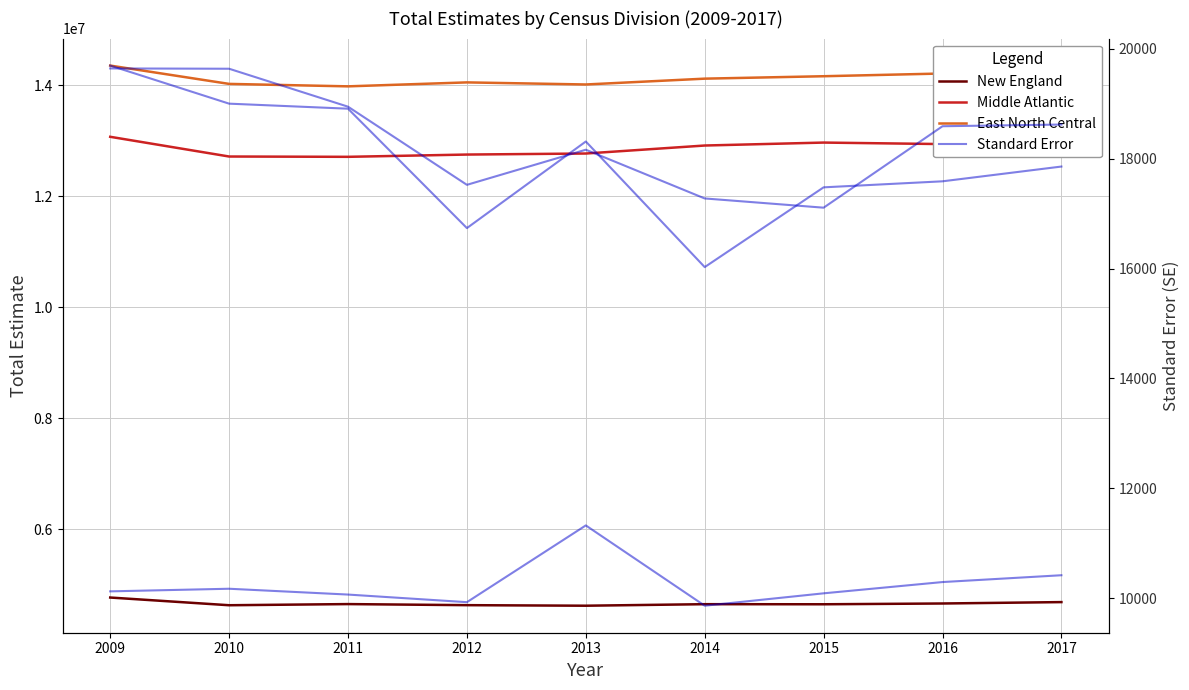

Reading left to right, what are all the values shown in this chart?

New England: 4772463.0	4633726.0	4654338.0	4635040.0	4625090.0	4652701.0	4651092.0	4665112.0	4690232.0
Middle Atlantic: 13068438.0	12713342.0	12707861.0	12748720.0	12767376.0	12911359.0	12964461.0	12937232.0	13038138.0
East North Central: 14350734.0	14020913.0	13976772.0	14048062.0	14010343.0	14115373.0	14159004.0	14208166.0	14248414.0
SE: New England: 10122.7	10170.3	10064.4	9925.9	11323.2	9861.4	10086.9	10292.1	10416.2
SE: Middle Atlantic: 19694.8	19001.6	18910.0	16736.2	18312.6	16026.1	17478.2	17587.9	17856.7
SE: East North Central: 19642.7	19637.3	18946.5	17523.8	18162.9	17275.8	17107.8	18590.7	18621.4